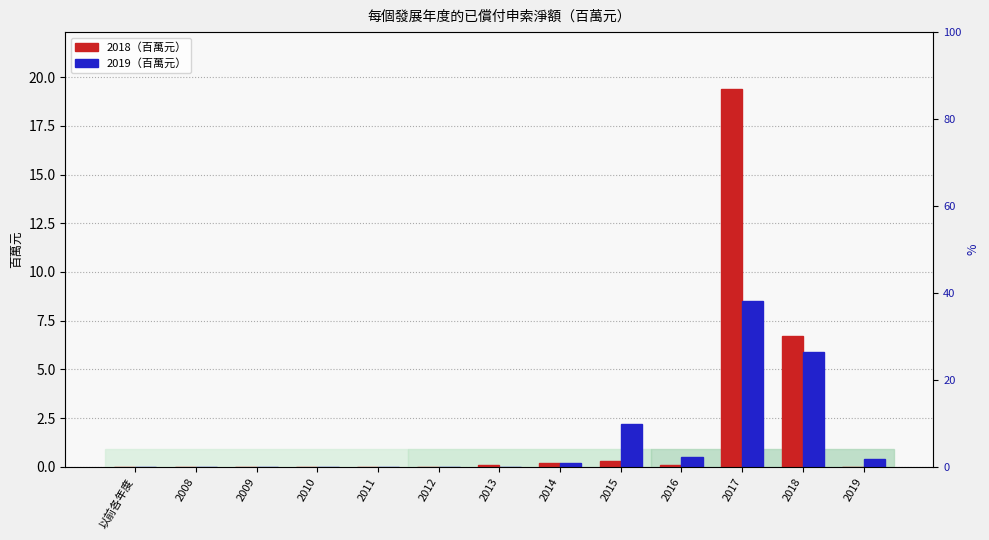

How many positive values does the 2019 series have?

6